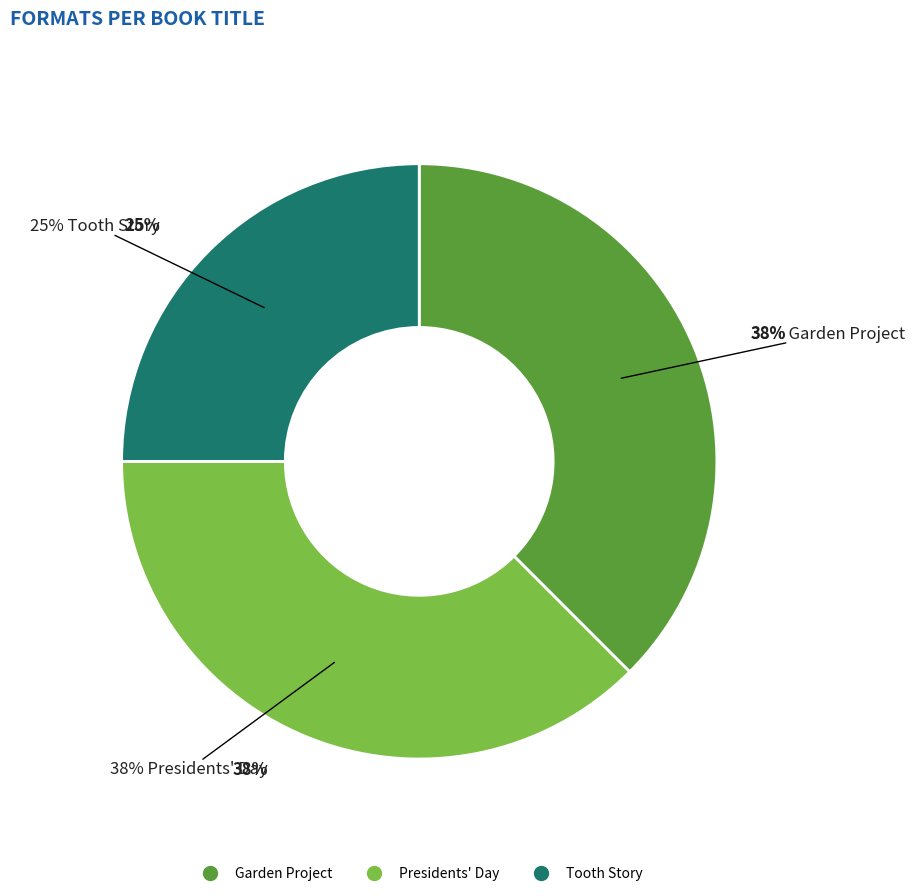

Does Presidents' Day represent more than half of the total?

No